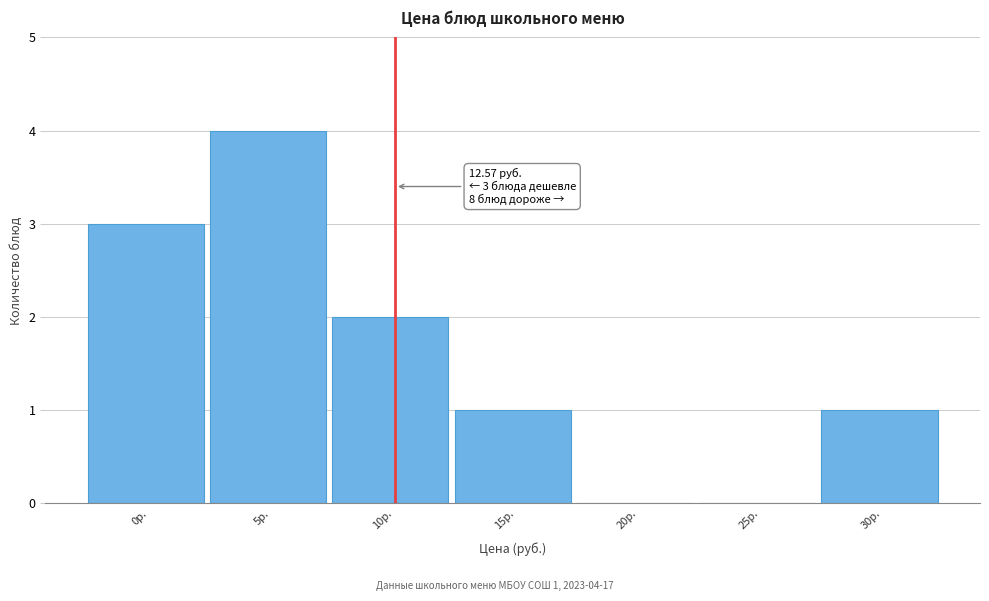

Reading right to left, list all the values displayed in this chart.

30р.=1	25р.=0	20р.=0	15р.=1	10р.=2	5р.=4	0р.=3